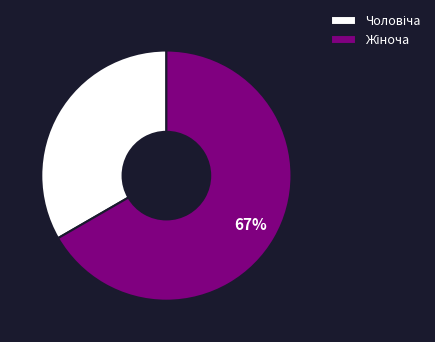

To the nearest percent, what is the average slice percentage?

50%